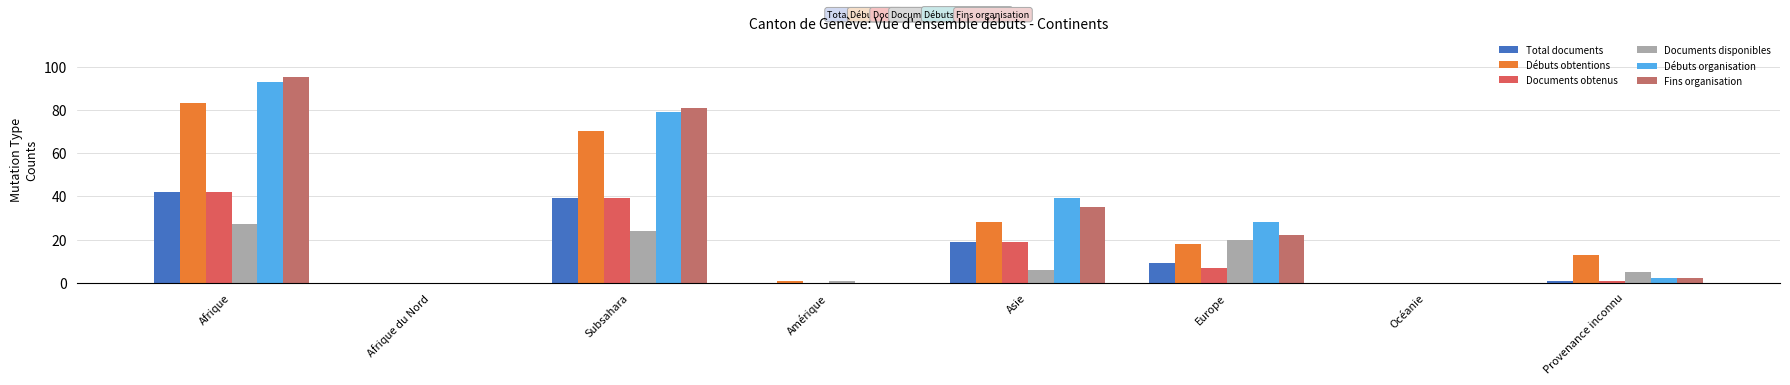

At which label does Documents obtenus reach its peak?

Afrique